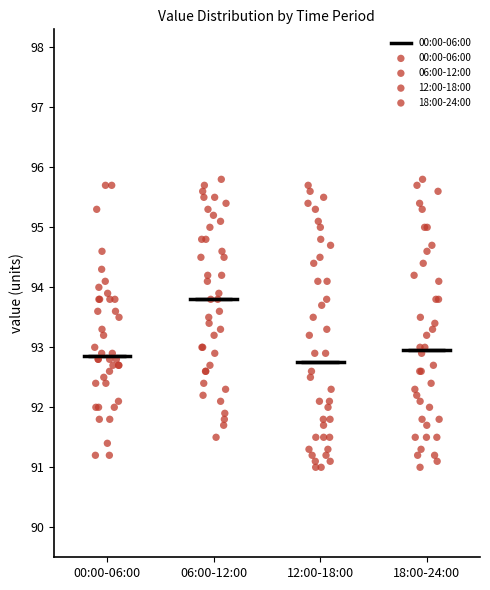

Which box is the tallest, from its lower edge to its upper edge?

12:00-18:00